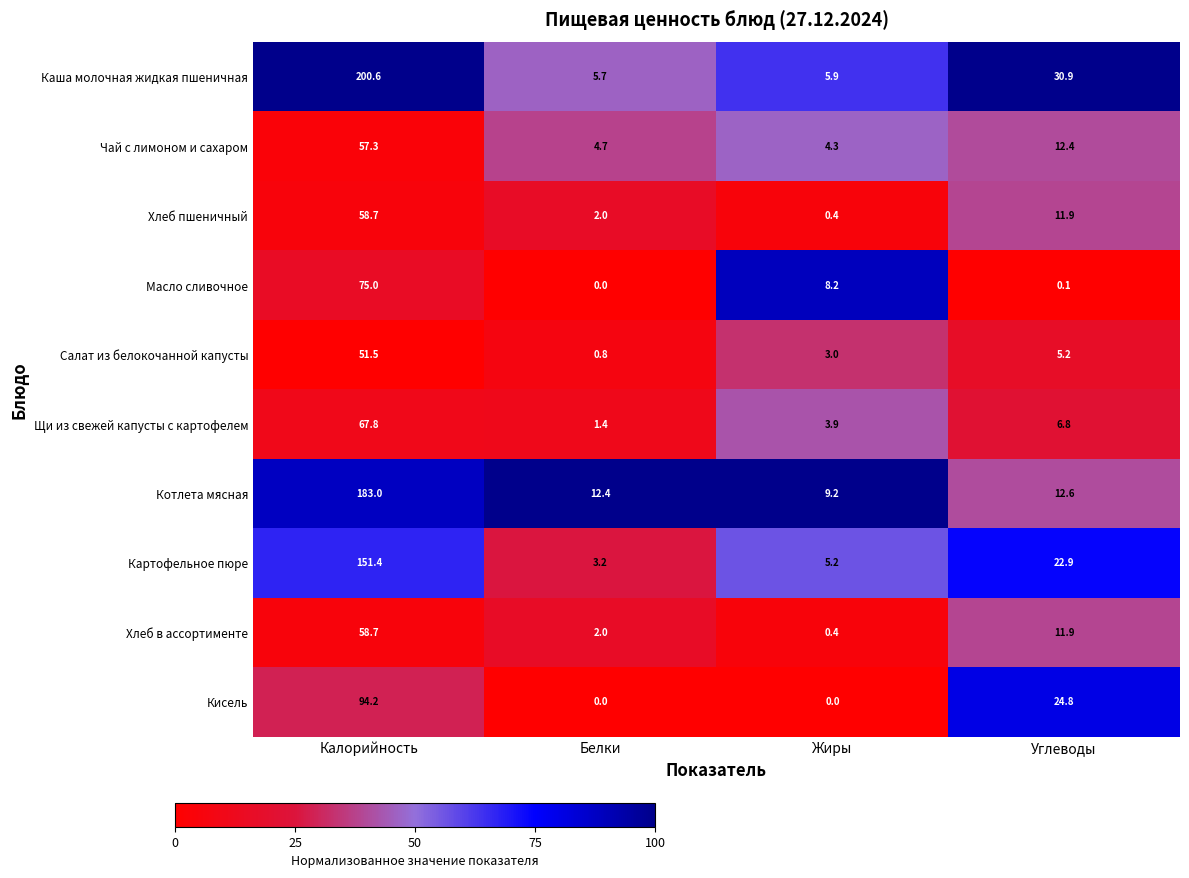

What is the average value of the Щи из свежей капусты с картофелем series?

20.0